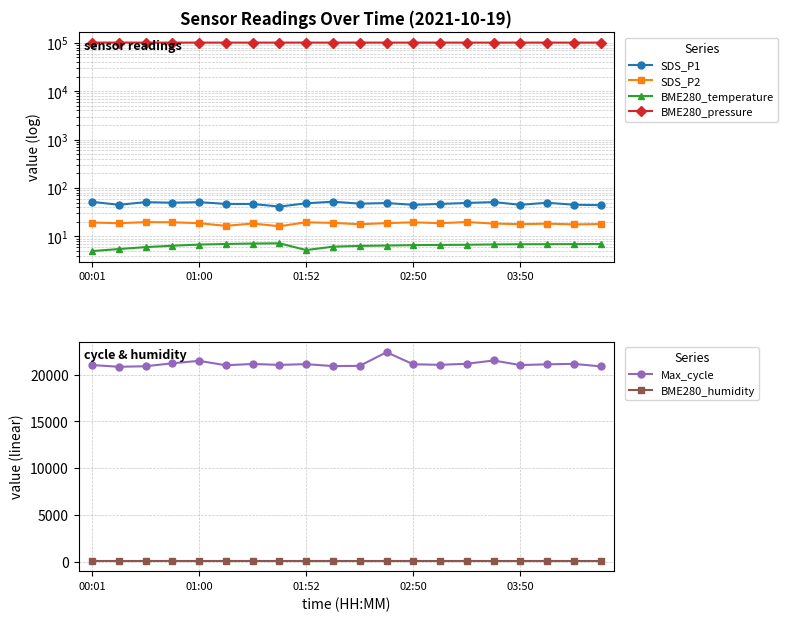

True or false: SDS_P2 and BME280_pressure intersect in this chart.

False